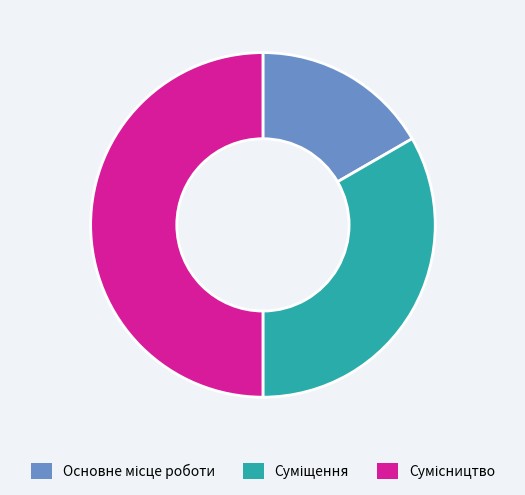

Is there any slice that represents more than half of the pie?

No